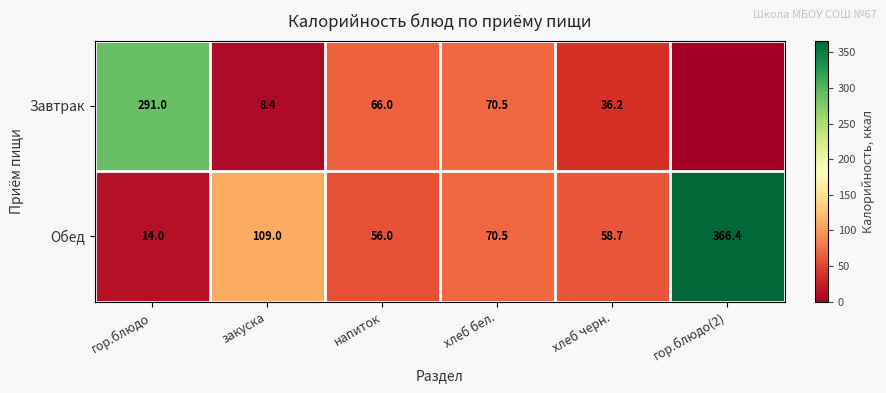

Between хлеб бел. and хлеб черн., which series saw the biggest shift?

Завтрак